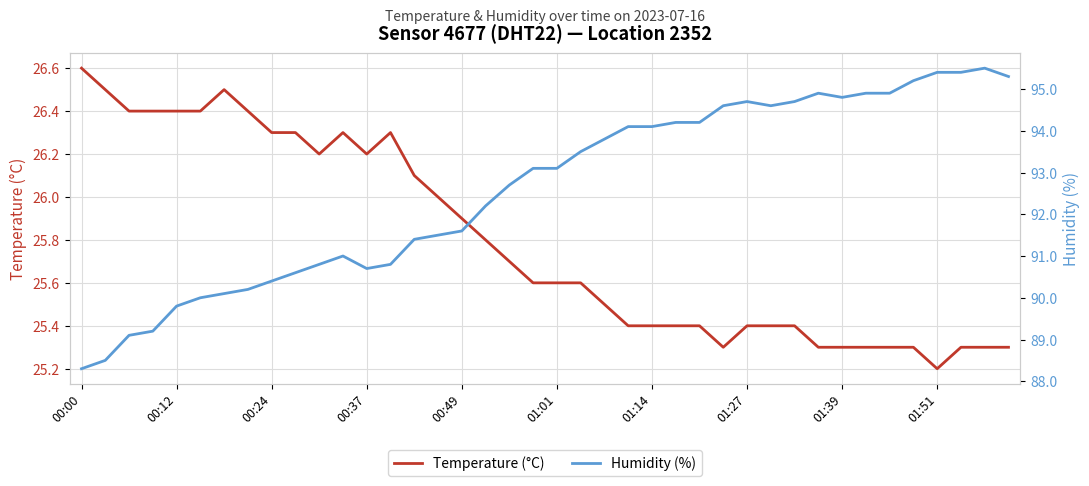

At which label is Temperature (°C) closest to 25?

01:51